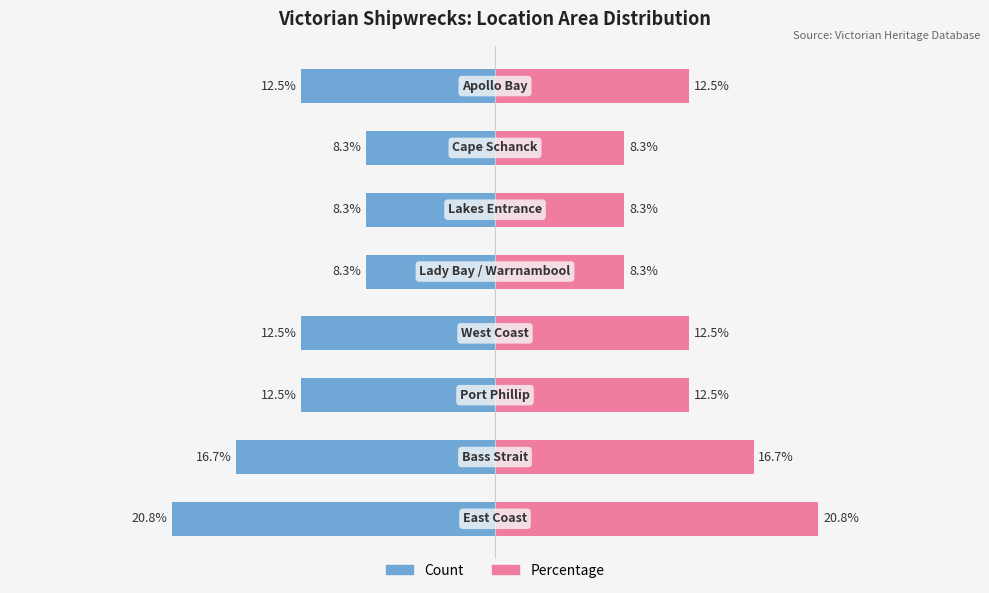

What is the difference between the Count (left) values at 1 and 7?

4.2